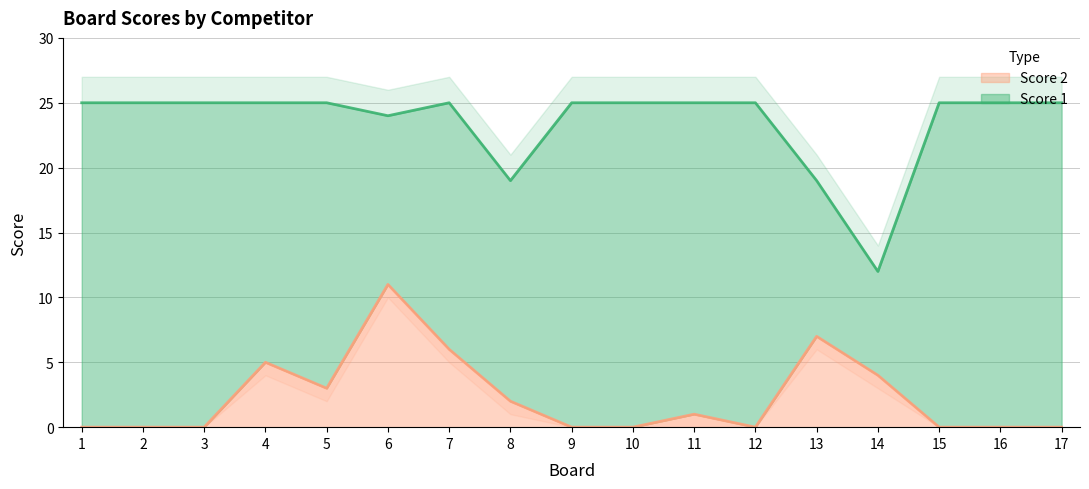

What is the difference between the second highest and minimum values in the Score 2 series?

7